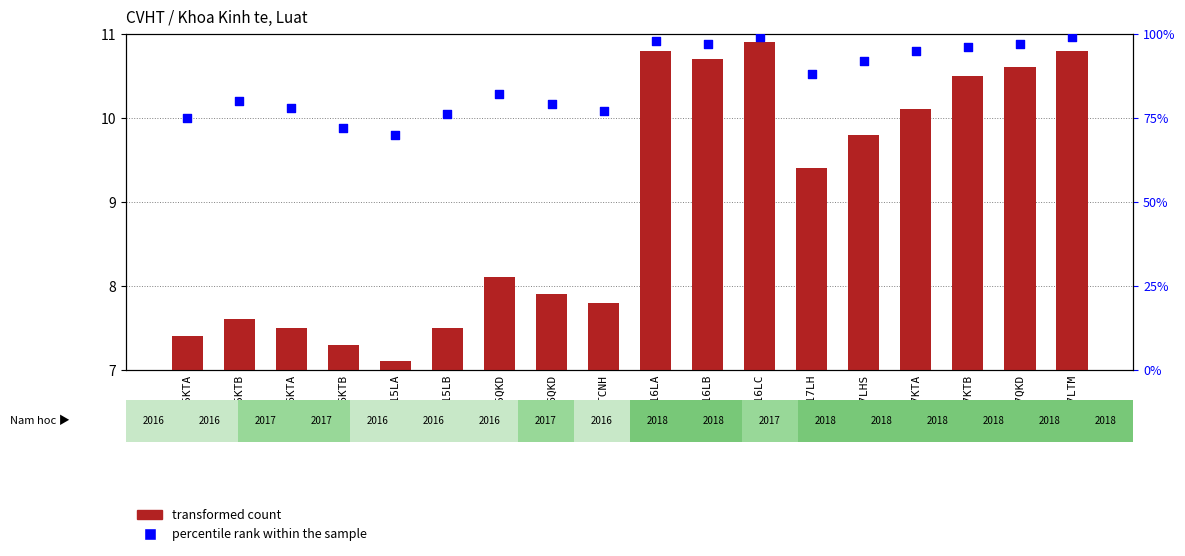

What are all the series names shown in the legend?

transformed count, percentile rank within the sample